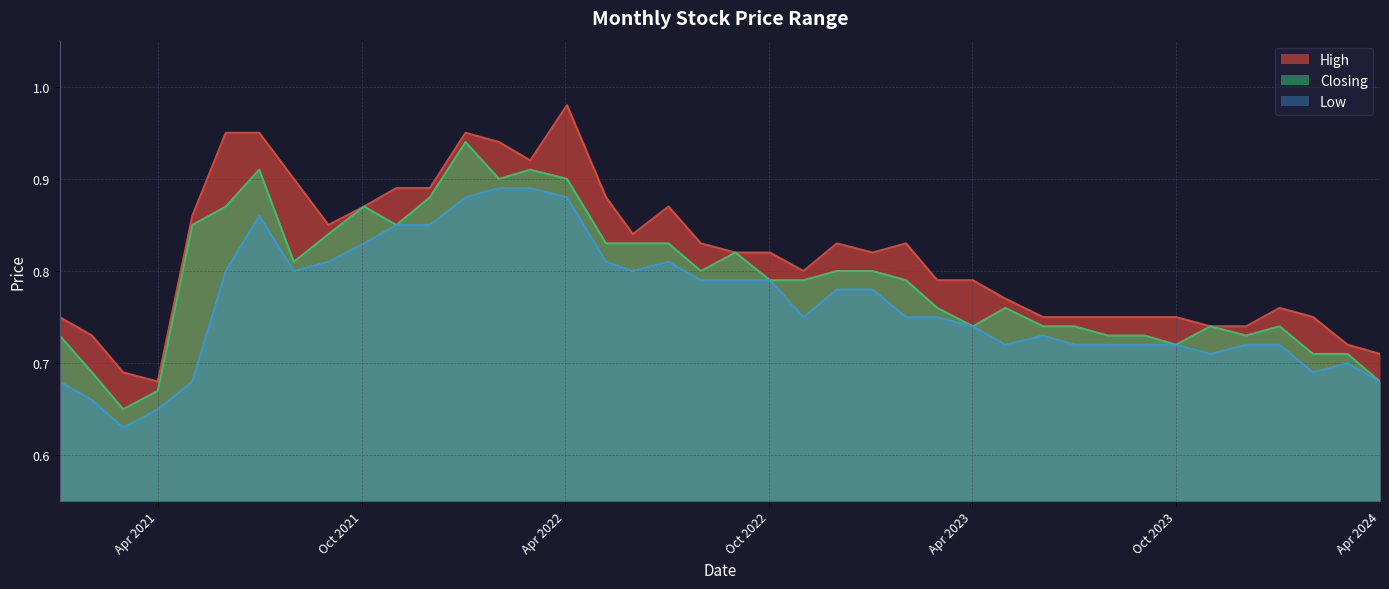

What is the minimum value shown in the chart?

0.6